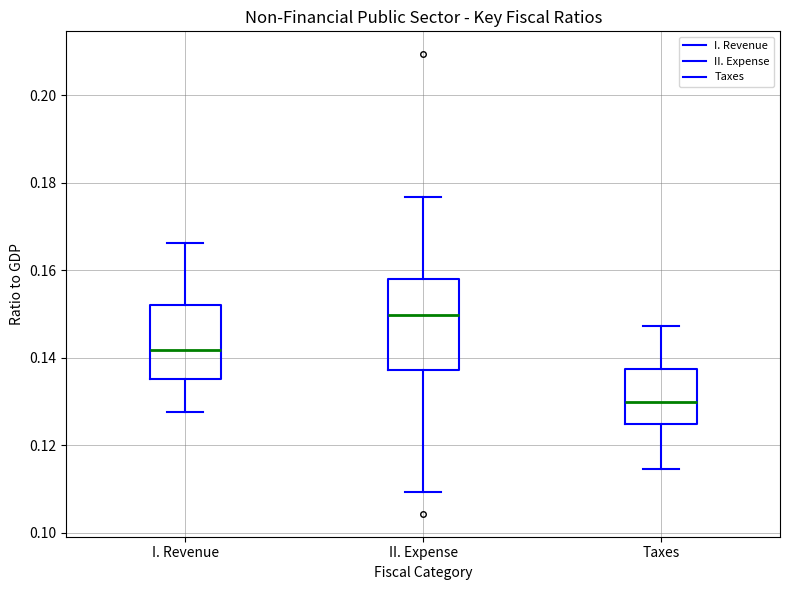

Which box is the tallest, from its lower edge to its upper edge?

II. Expense